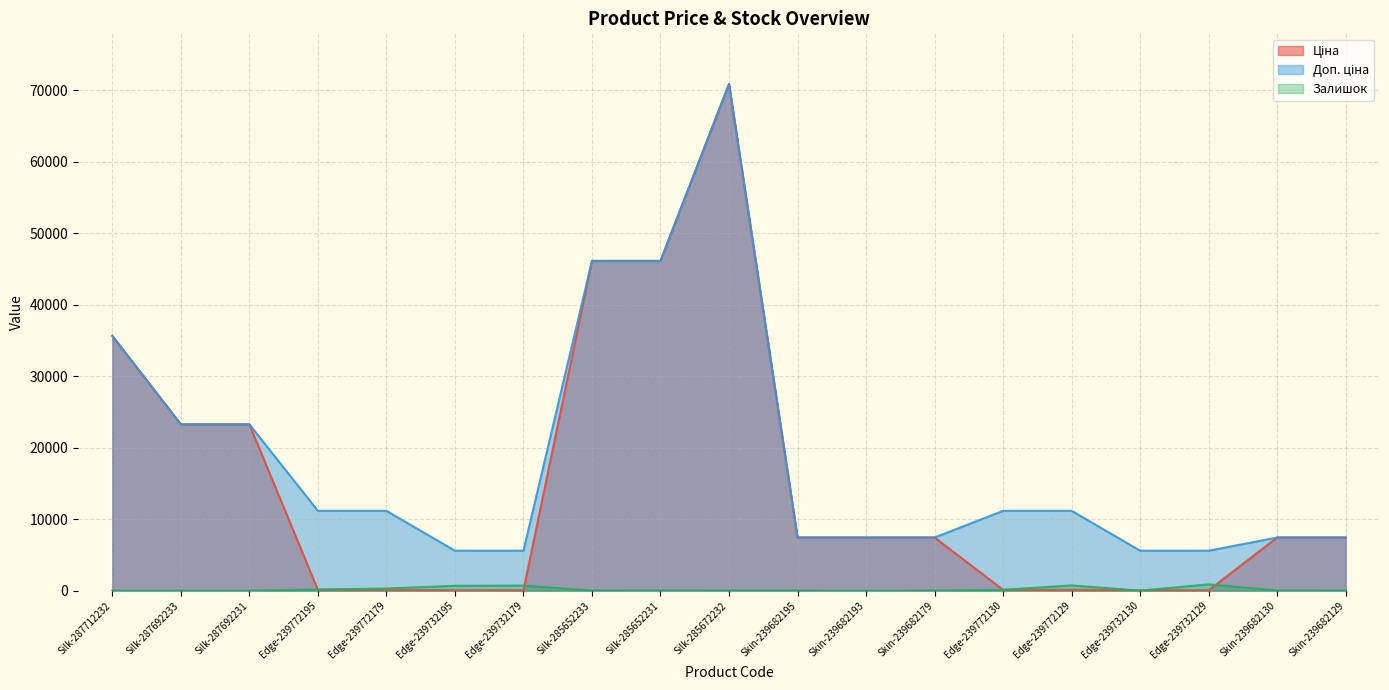

How many interior local peaks does the Ціна series have?

1